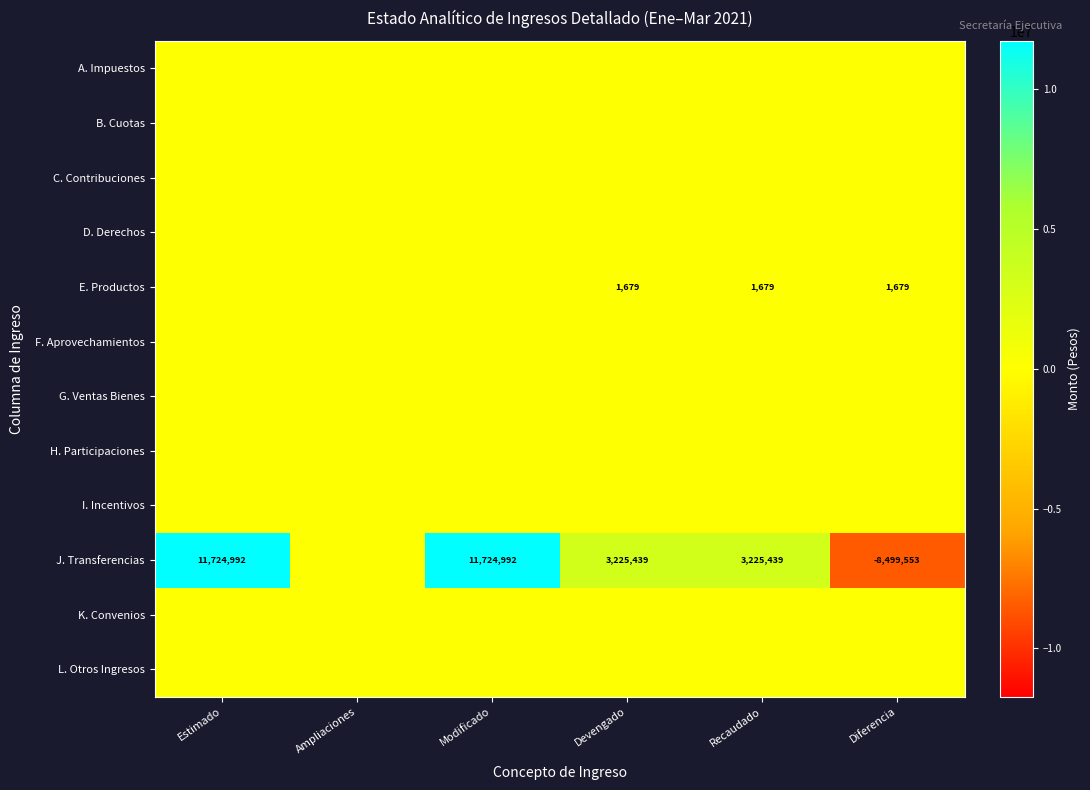

Is it true that E. Productos equals 2422 at Devengado?

False